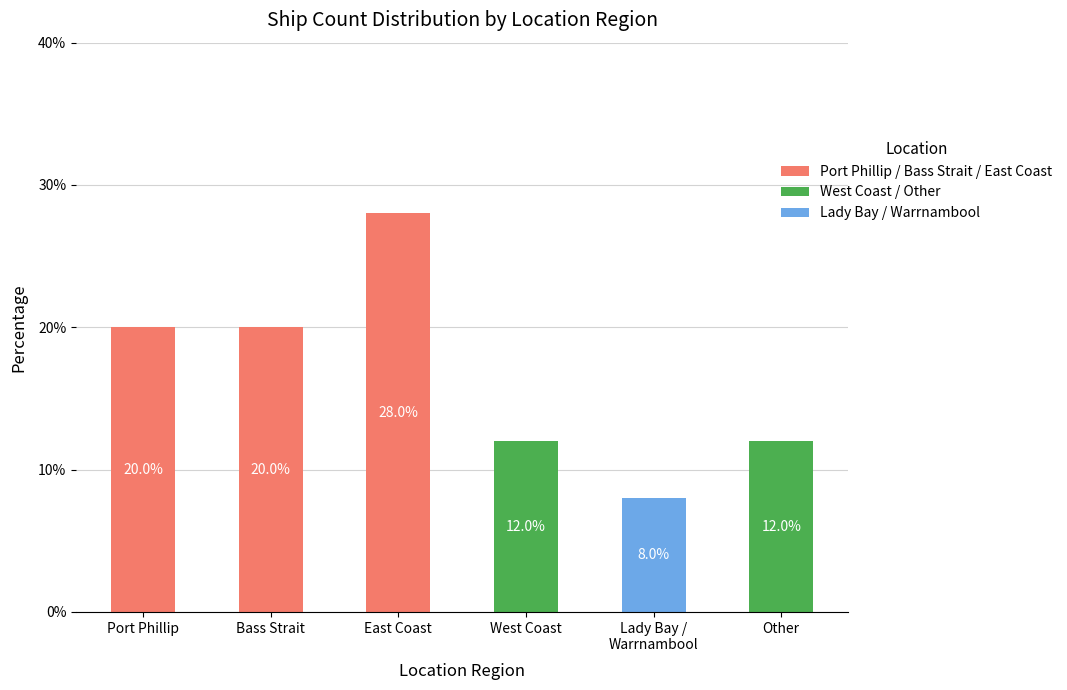

What position from the right is East Coast?

4